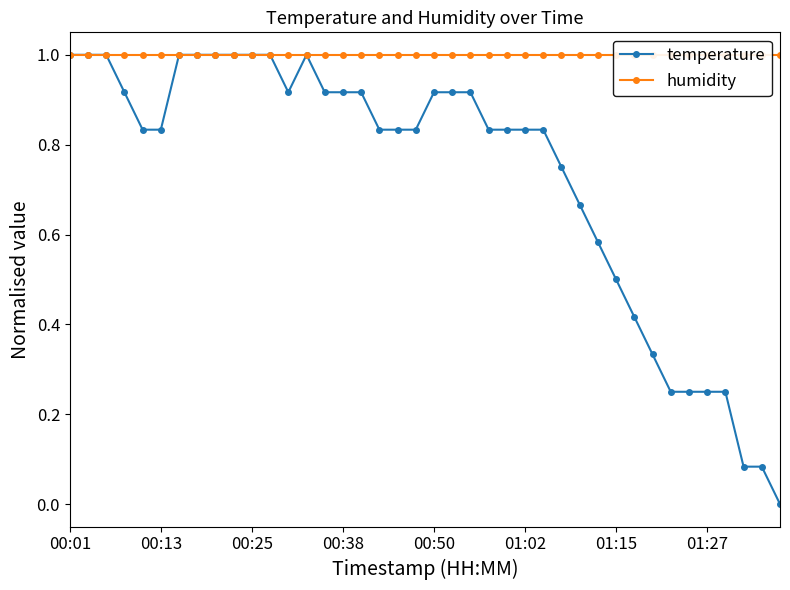

True or false: temperature and humidity cross at least once.

False